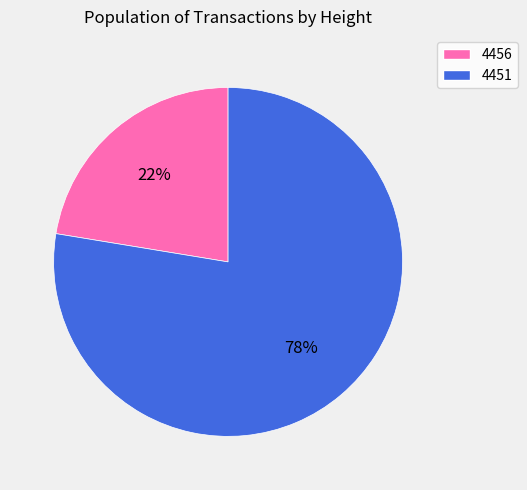

Does 4456 represent more than half of the total?

No